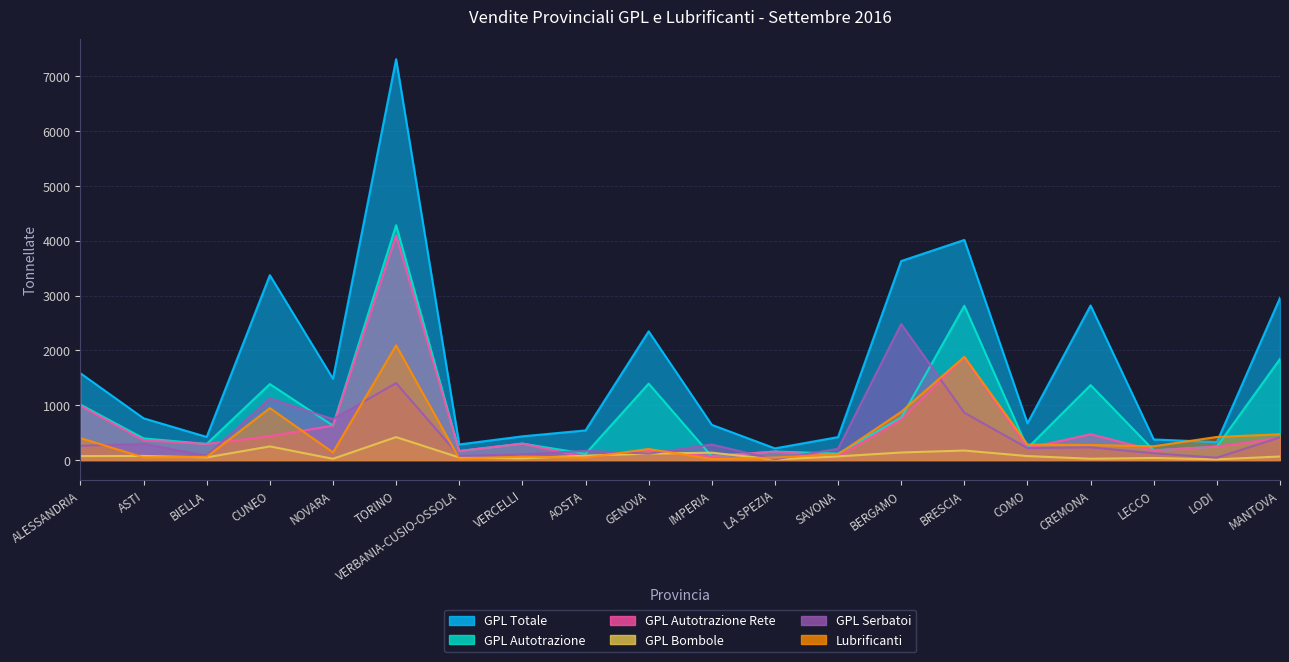

How many data points does each series have?

20